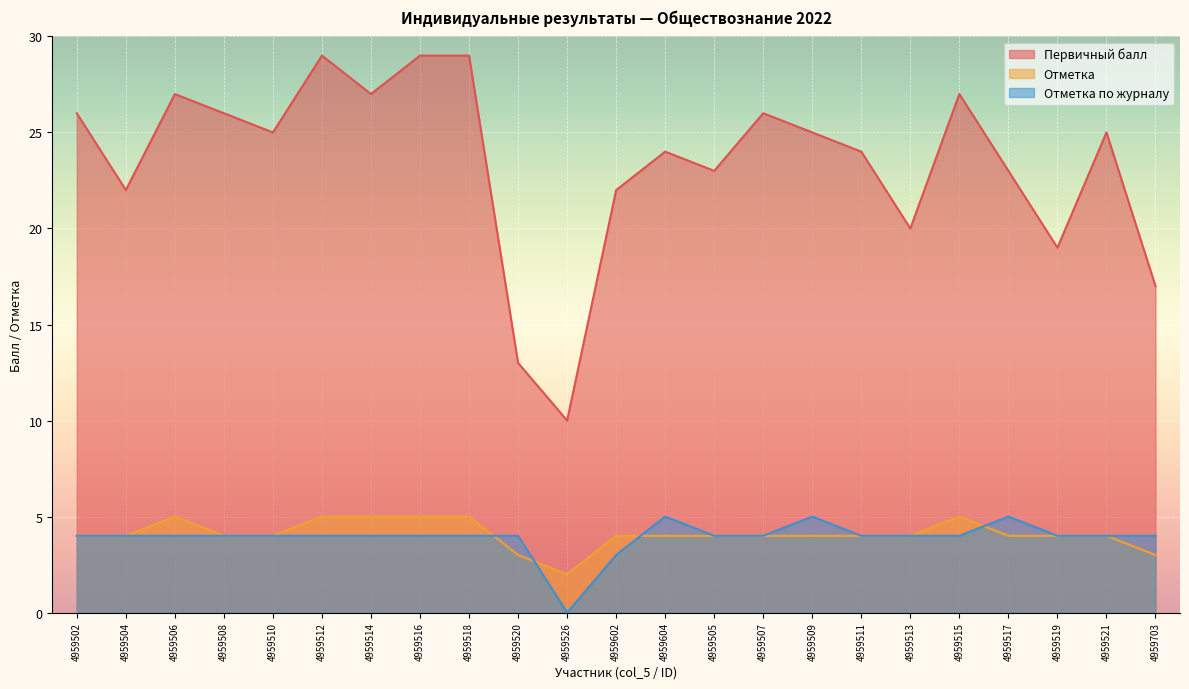

Rank the series by their maximum value, from highest to lowest.

Первичный балл, Отметка, Отметка по журналу